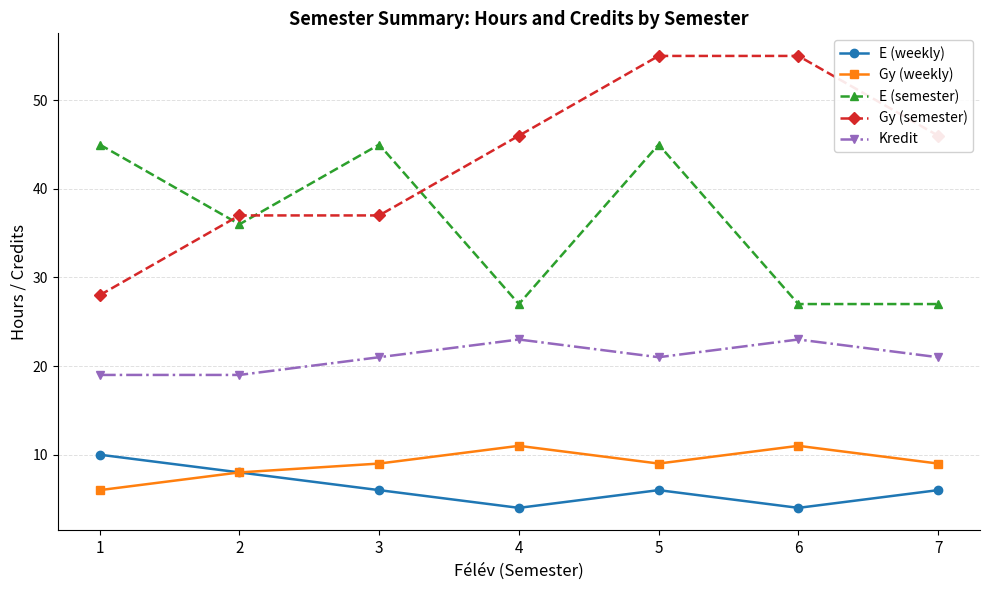

Reading right to left, extract all data points from this chart.

E (weekly): 6	4	6	4	6	8	10
Gy (weekly): 9	11	9	11	9	8	6
E (semester): 27	27	45	27	45	36	45
Gy (semester): 46	55	55	46	37	37	28
Kredit: 21	23	21	23	21	19	19